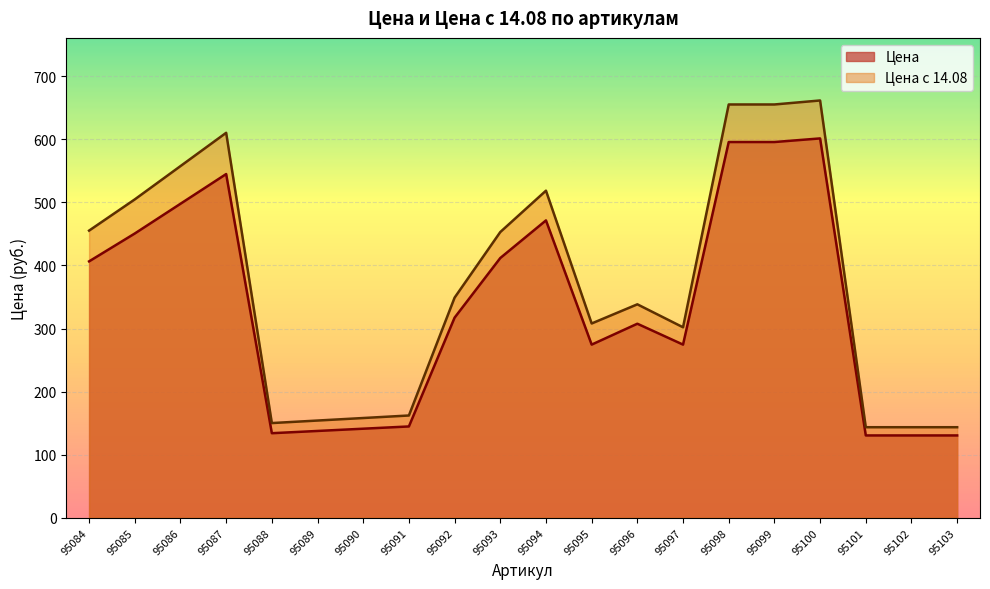

List the series in order of their overall mean, highest first.

Цена с 14.08, Цена